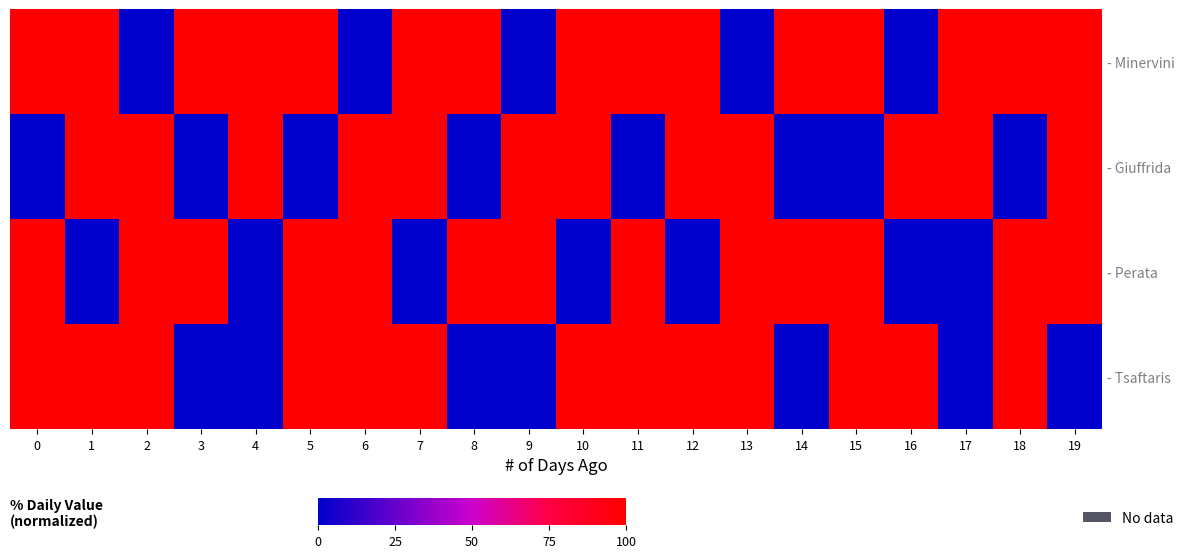

Count the number of categories in the chart.

20